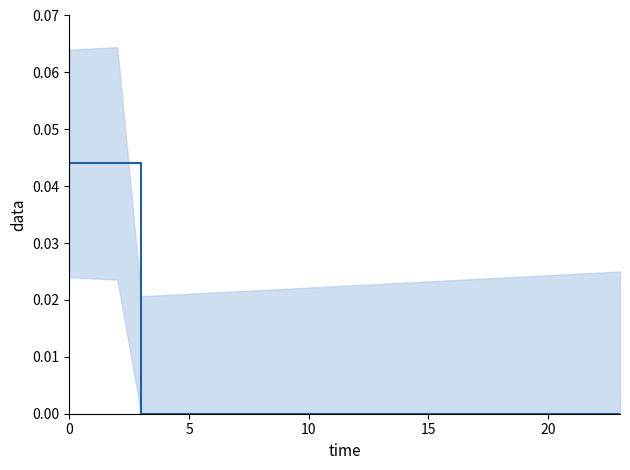

True or false: the data shows 0.0 at 16.

True